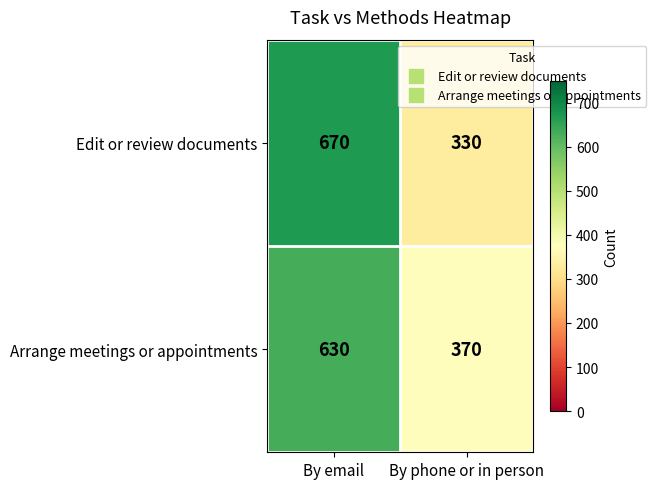

At By email, list the series in order from largest to smallest.

Edit or review documents, Arrange meetings or appointments